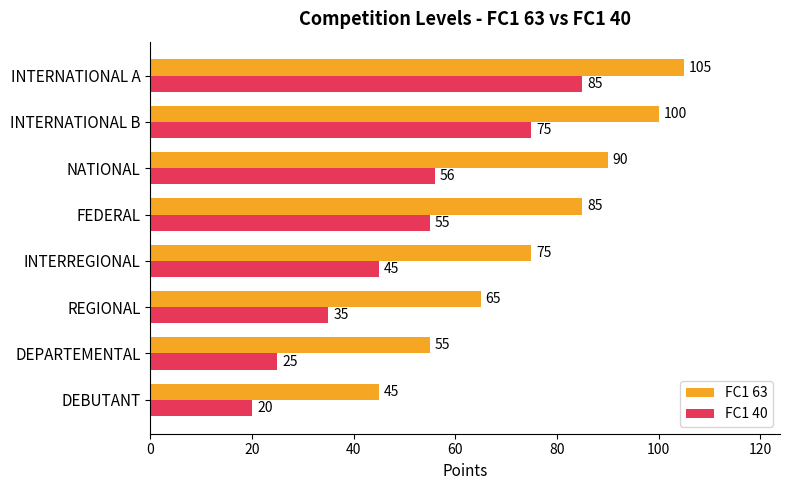

List the series in order of their peak value, lowest first.

FC1 40, FC1 63